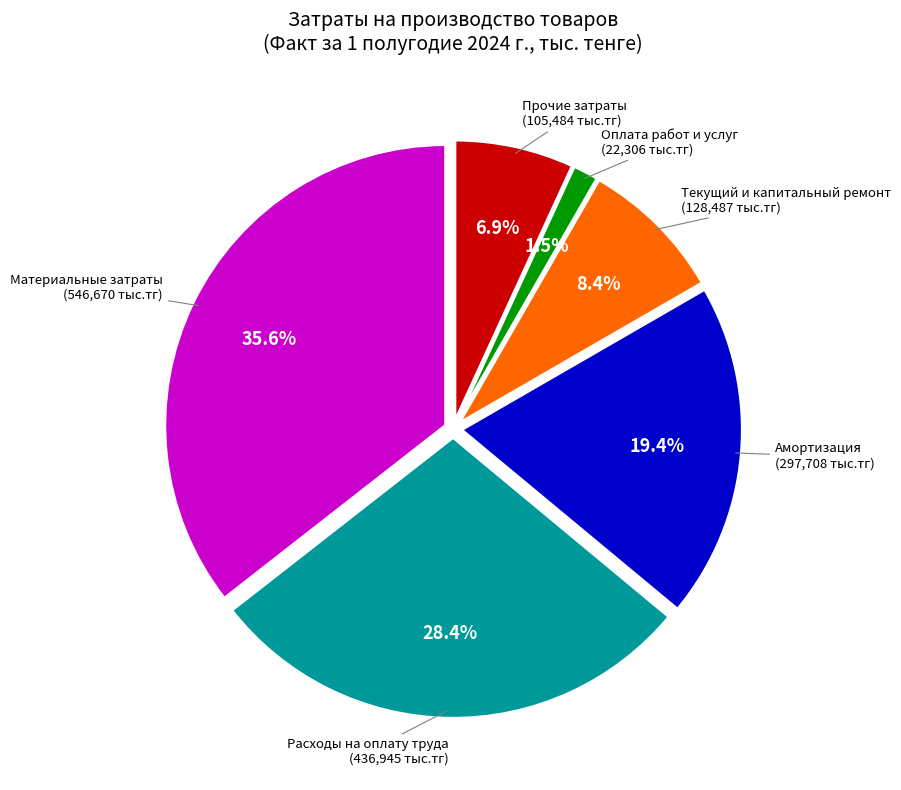

Does any single category account for the majority?

No